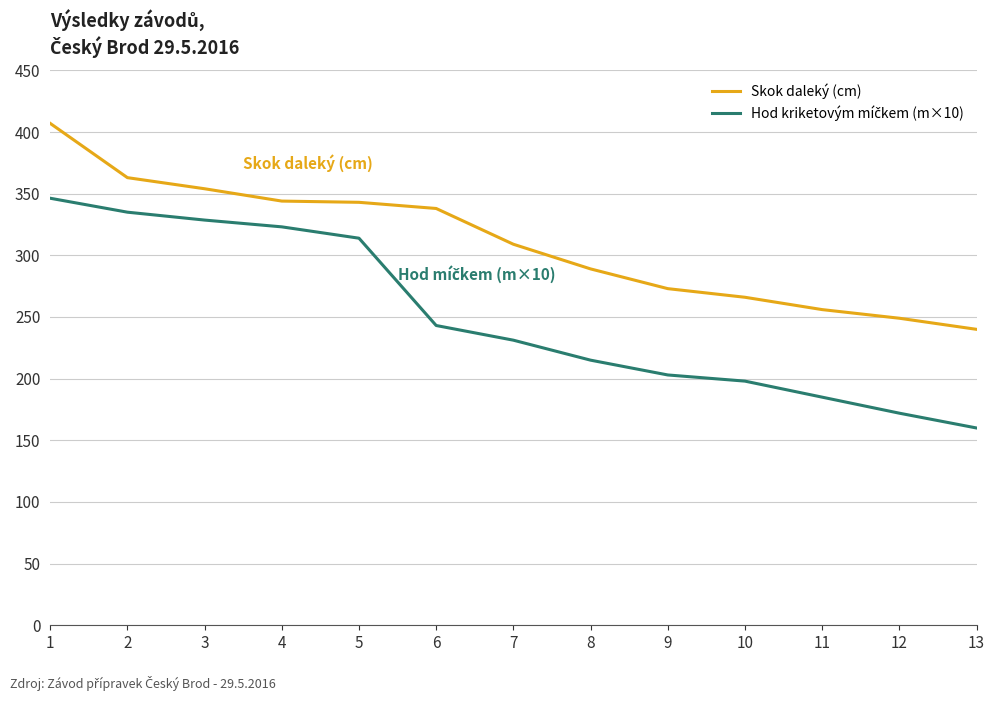

The Skok daleký (cm) series shows 338.0 at 6. True or false?

True